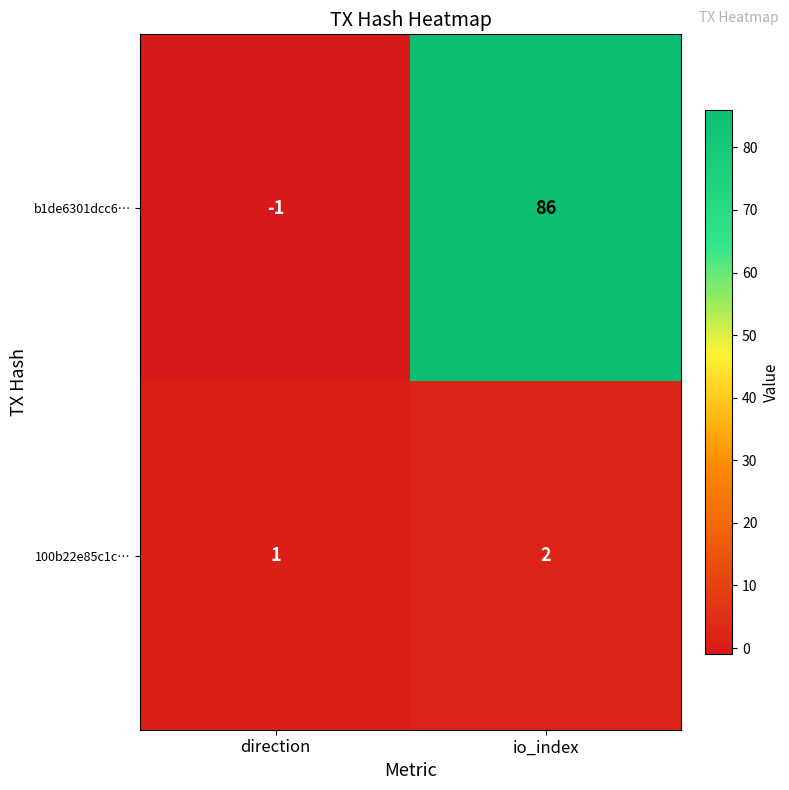

Reading left to right, extract all data points from this chart.

b1de6301dcc6…: -1	86
100b22e85c1c…: 1	2